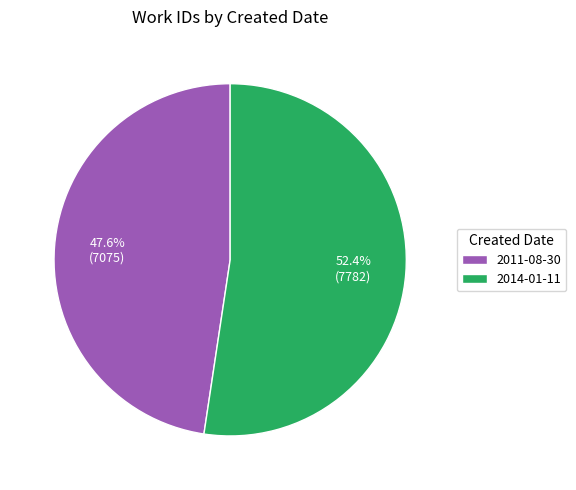

Which slice is the smallest?

2011-08-30